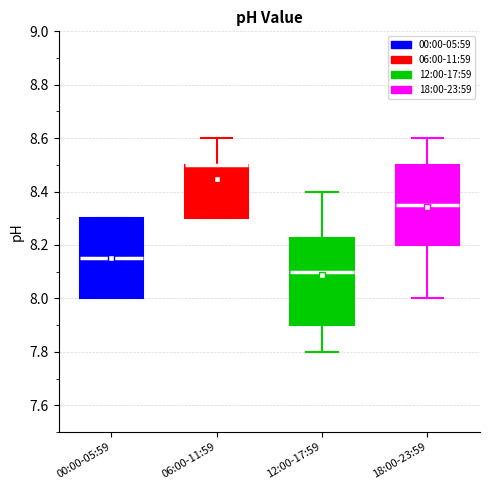

Reading left to right, transcribe this box plot: for each box, give where its median line is, the range the box spans, and where its two whiskers end, as read against the y-axis. The values are not printed on the chart, so give them approximately, as read against the axis.

00:00-05:59: median 8.16, box 8.00 to 8.30, whiskers 8.00 to 8.30
06:00-11:59: median 8.50 (drawn on the box's upper edge), box 8.30 to 8.50, whiskers 8.30 to 8.60
12:00-17:59: median 8.10, box 7.90 to 8.22, whiskers 7.80 to 8.40
18:00-23:59: median 8.36, box 8.20 to 8.50, whiskers 8.00 to 8.60